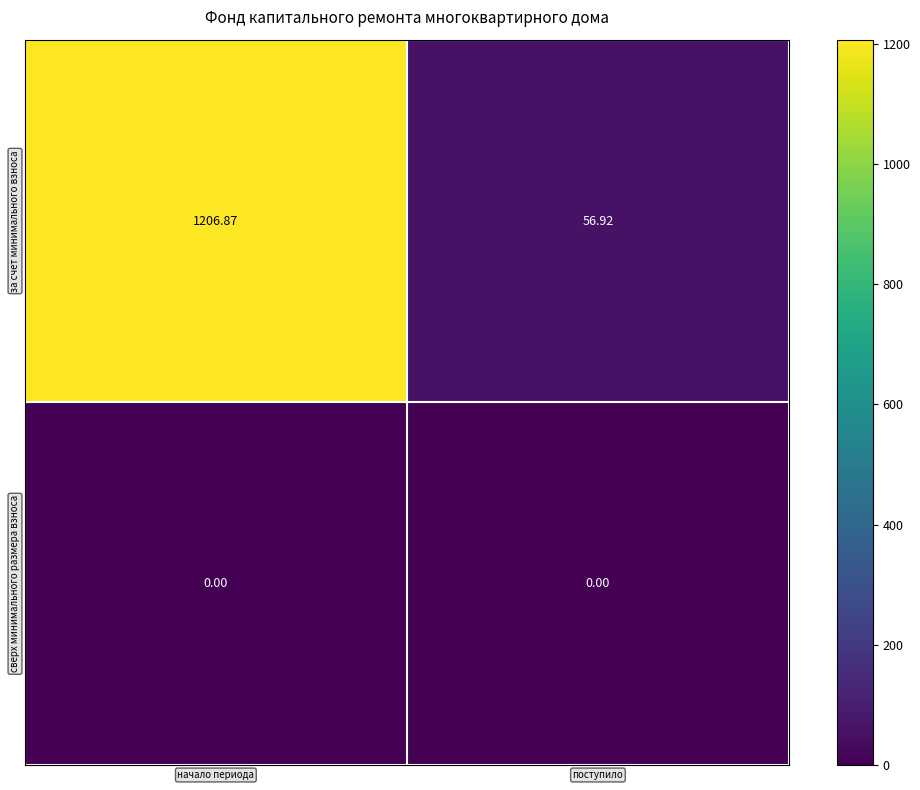

What is the difference between the highest and lowest values at начало периода?

1206.9